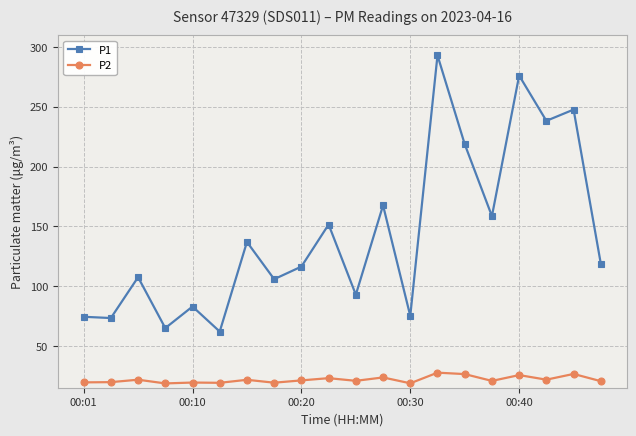

What is the difference between the maximum and minimum values in the P1 series?

231.0